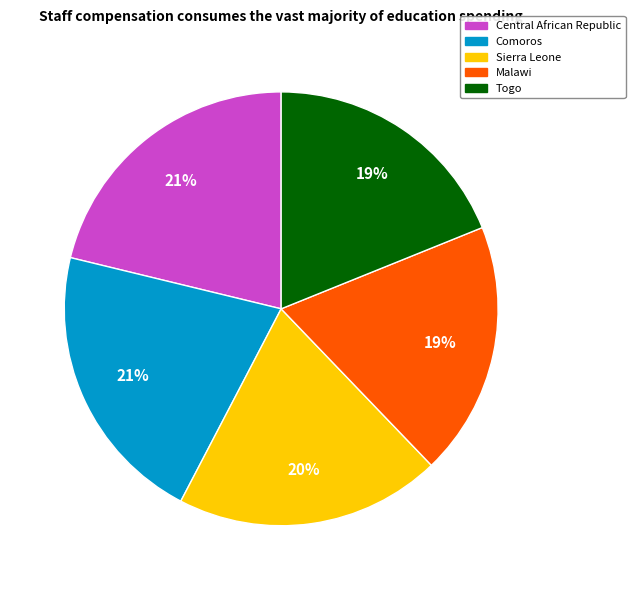

True or false: Central African Republic accounts for 29% of the total.

False